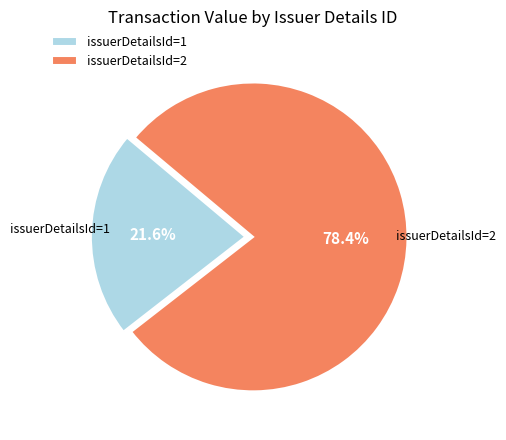

Is there a majority slice in this chart?

Yes